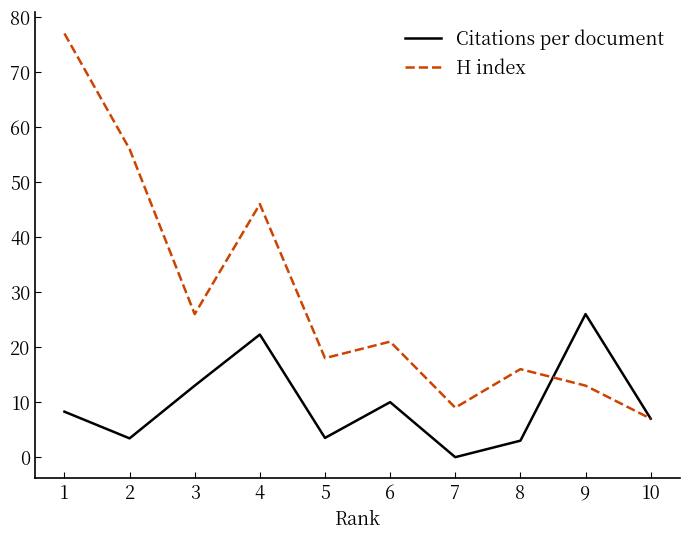

Rank the series by their maximum value, from highest to lowest.

H index, Citations per document